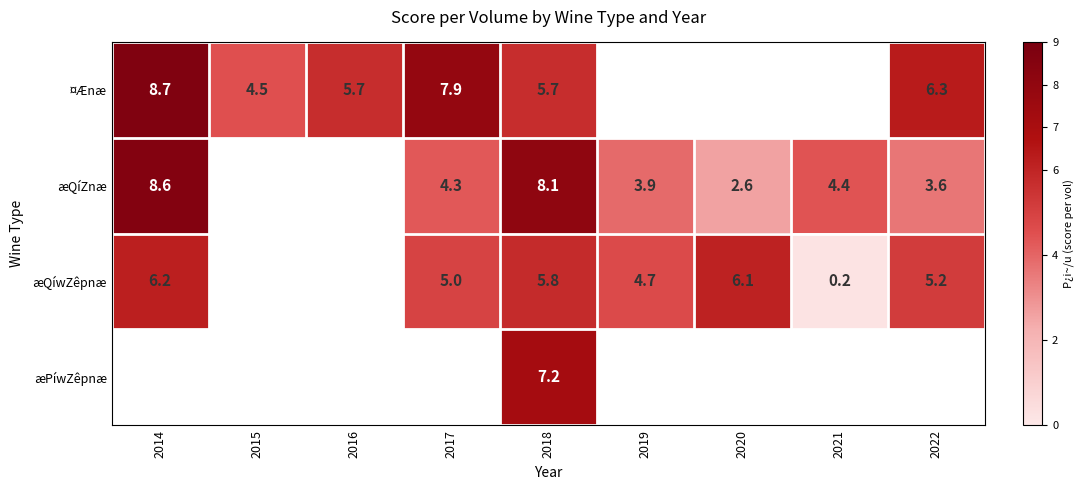

The ¤Ænæ series shows 8.8 at 2018. True or false?

False